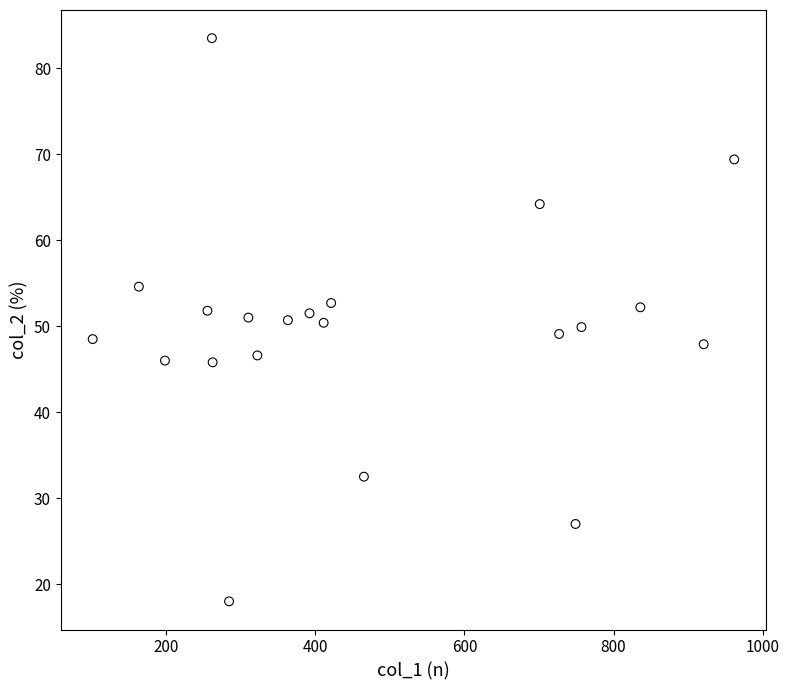

What is the range of Y values (max minus min)?

65.5